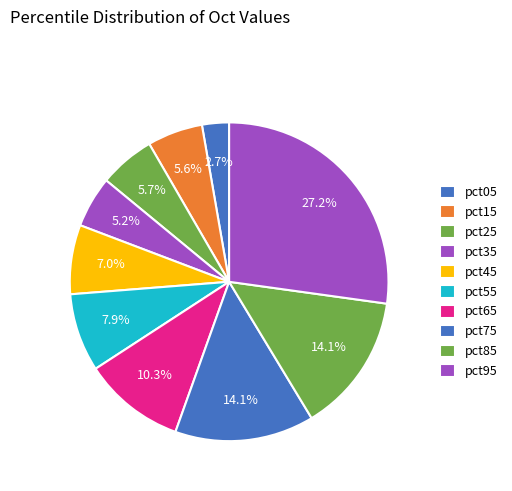

Is the sum of pct85 and pct35 greater than half?

No